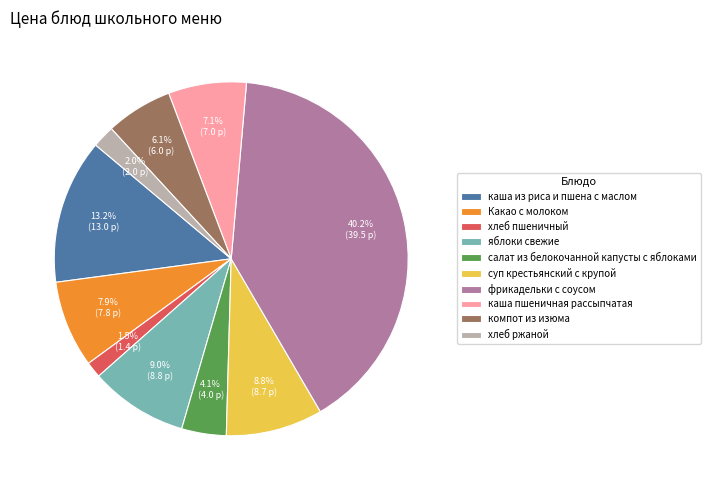

Do салат из белокочанной капусты с яблоками and хлеб ржаной together represent more than half of the pie?

No